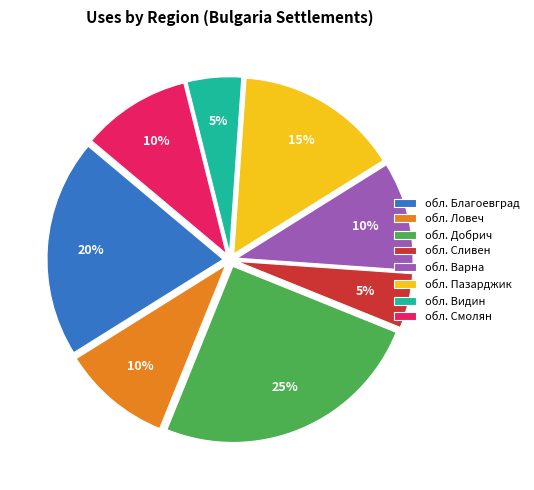

Approximately how many times larger is the value at обл. Благоевград compared to обл. Сливен?

4.0